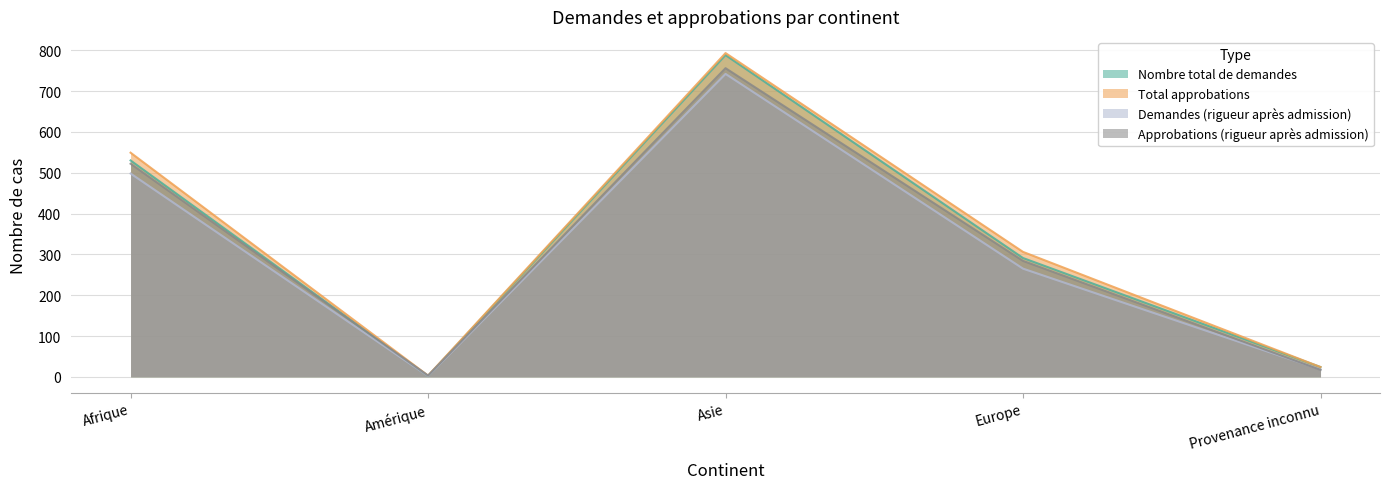

Reading right to left, extract all data points from this chart.

Nombre total de demandes: 24	291	788	2	530
Total approbations: 24	306	793	3	549
Demandes (rigueur après admission): 18	265	742	2	498
Approbations (rigueur après admission): 17	284	756	3	522